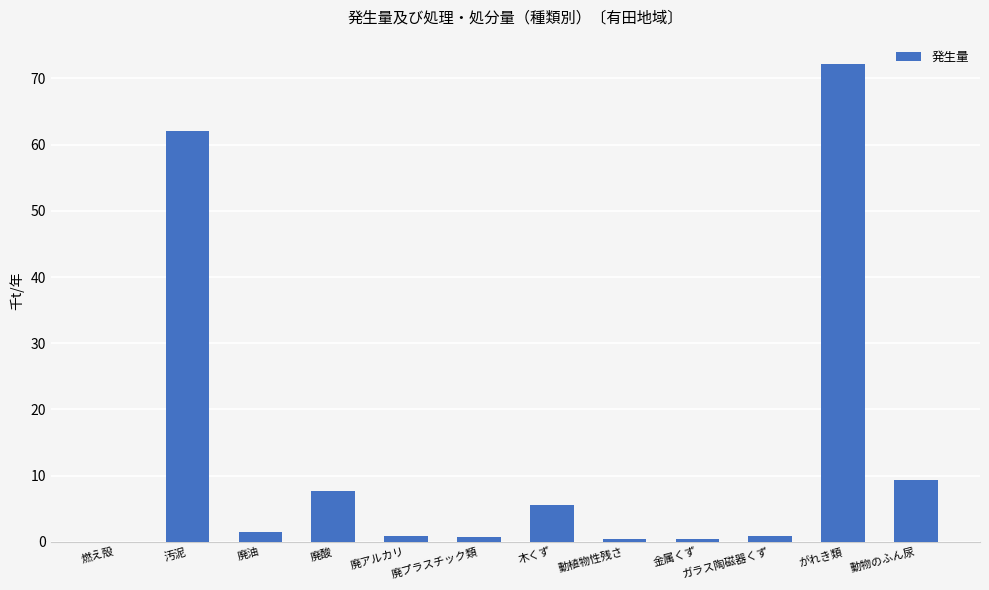

At which category does the chart reach its peak across all series?

がれき類